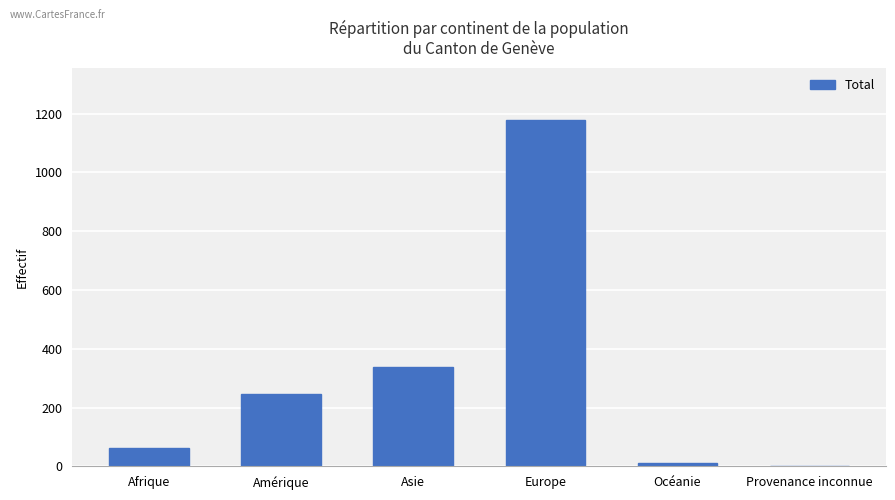

What is the sum of all values?

1839